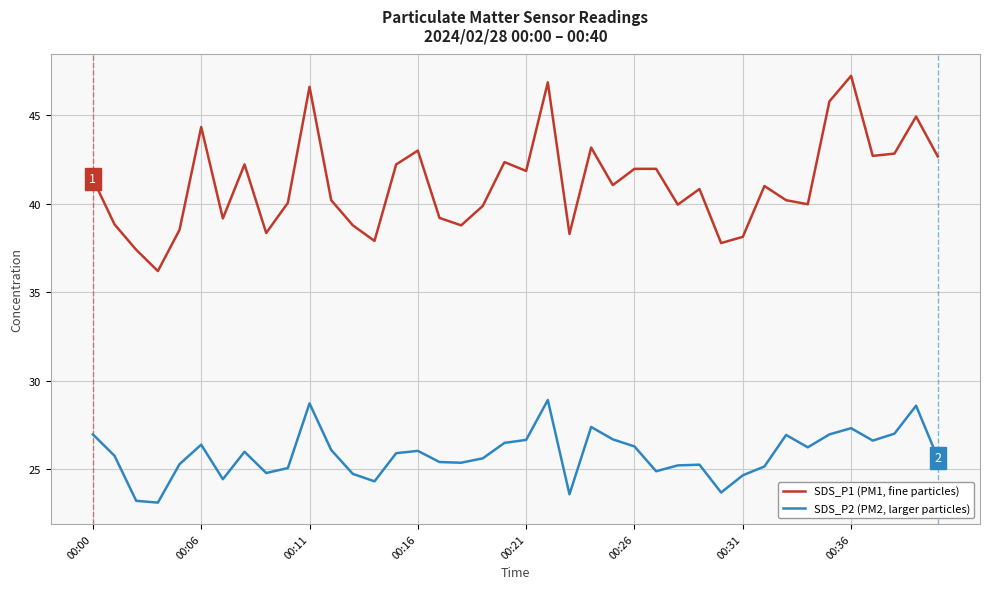

Does the chart display data point markers on the line(s)?

No